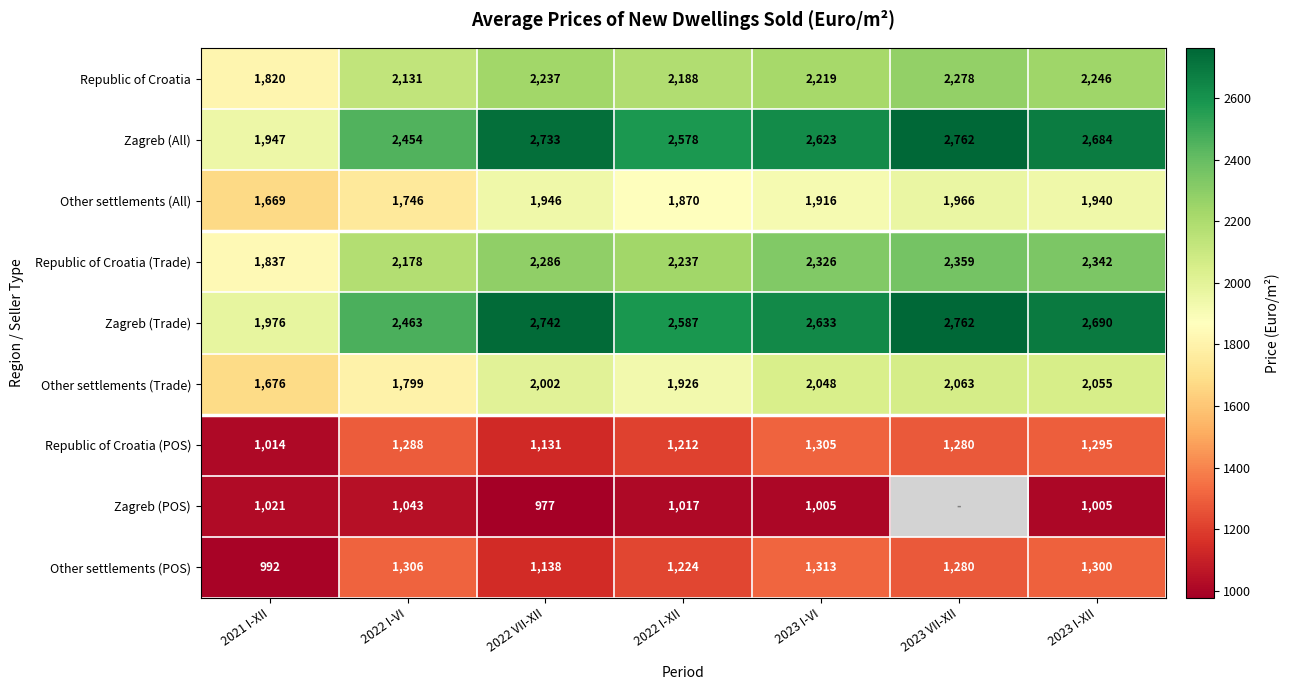

At which label does Zagreb (All) reach its minimum?

2021 I-XII